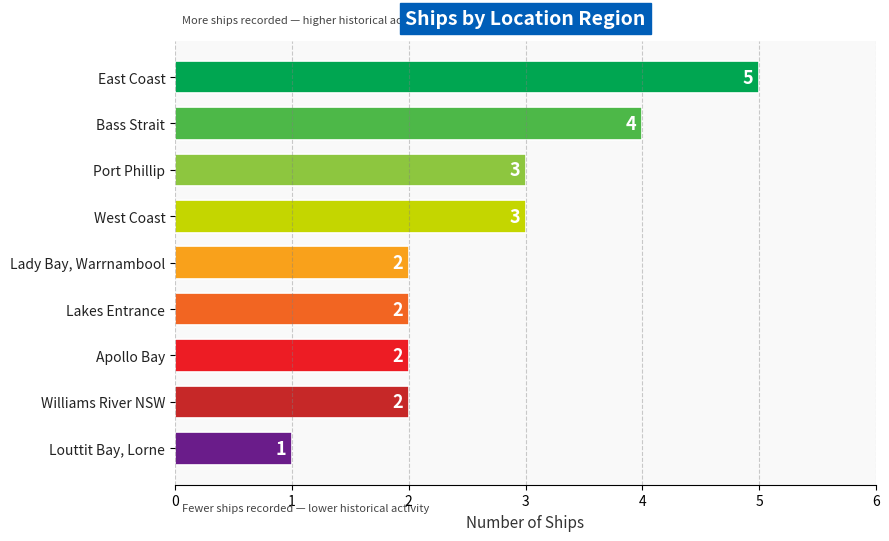

True or false: the data shows 1 at Lady Bay, Warrnambool.

False